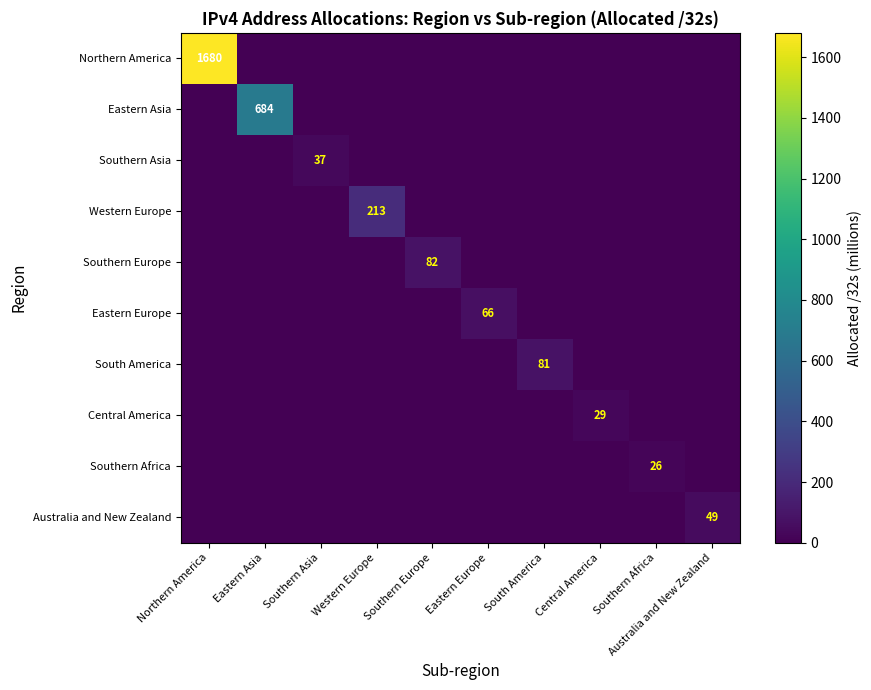

Which category has the lowest value across all series?

Eastern Asia